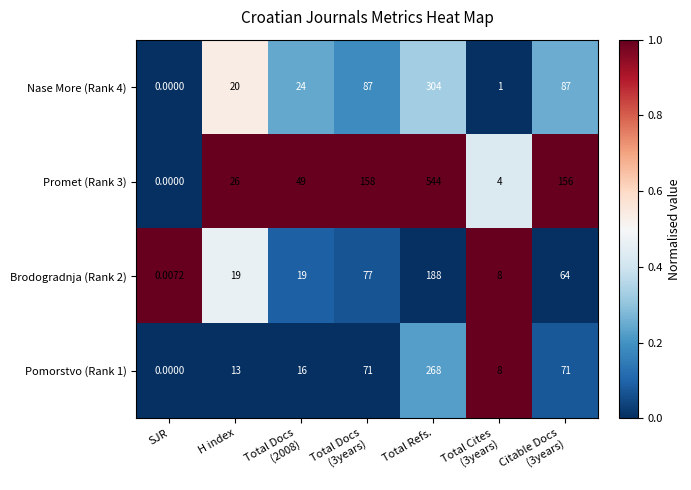

At which label does Brodogradnja (Rank 2) reach its minimum?

SJR